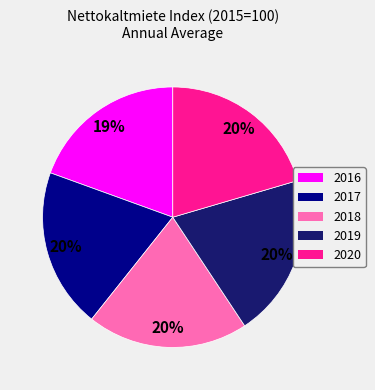

To the nearest percent, what is the average slice percentage?

20%